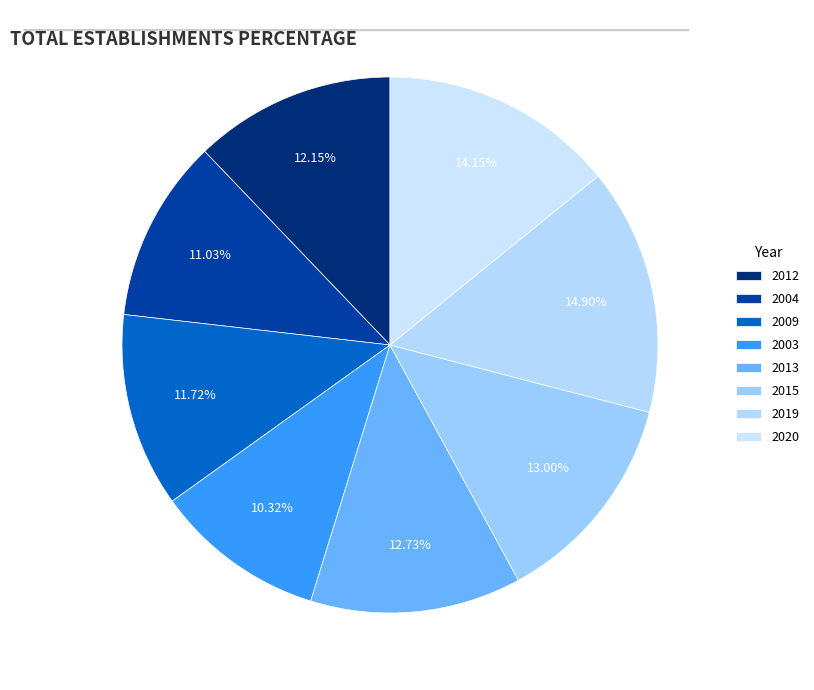

To the nearest percent, what is the difference between the largest and smallest slice percentages?

5%